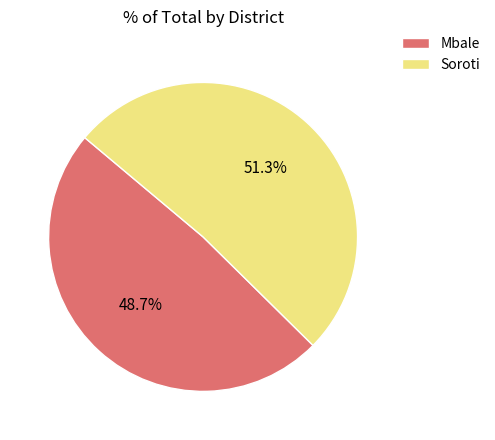

To the nearest percent, what is the difference between the largest and smallest slice percentages?

3%